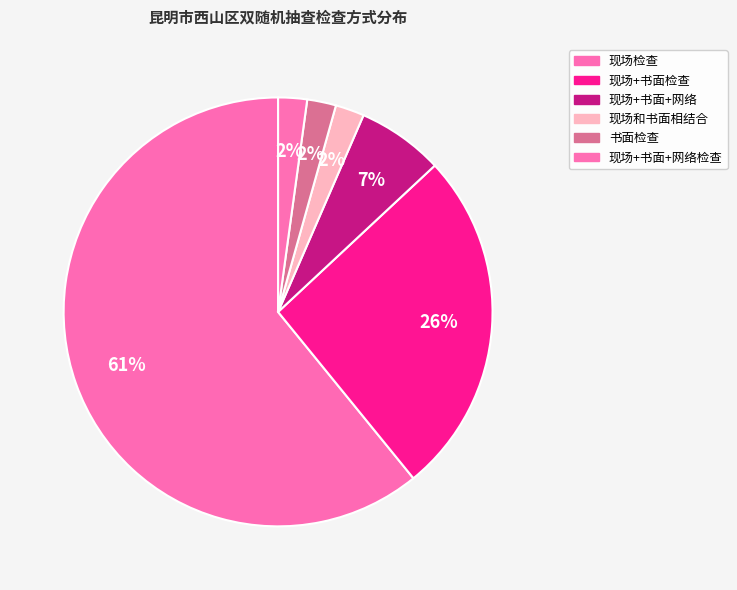

How many segments does this pie chart have?

6